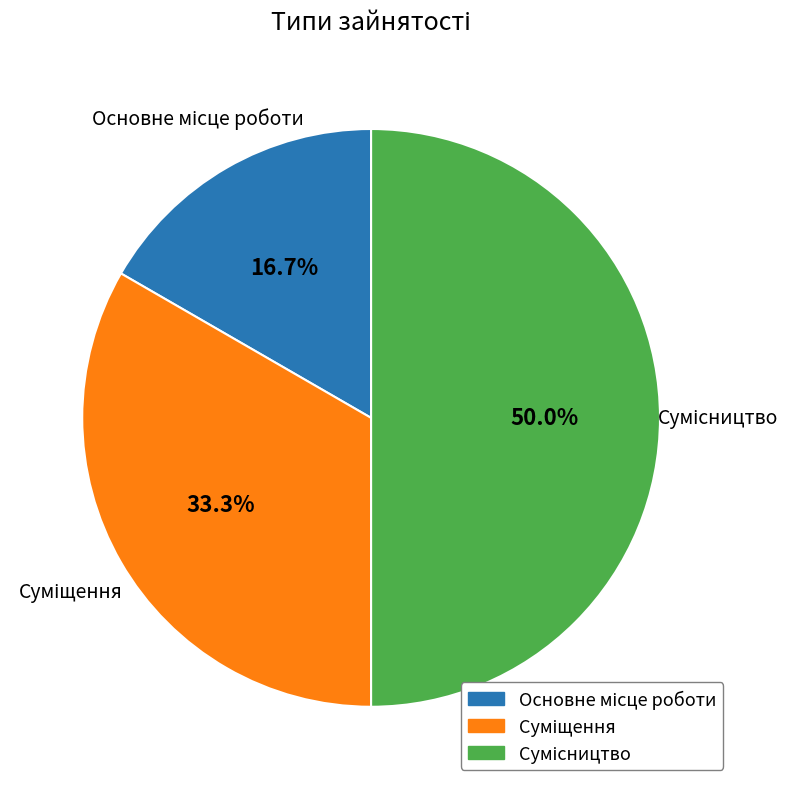

Is there a majority slice in this chart?

No